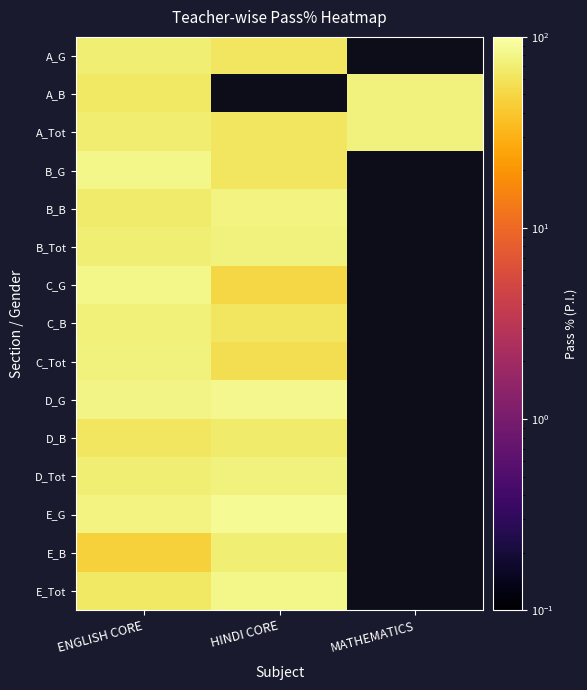

At which label does A_B reach its peak?

MATHEMATICS